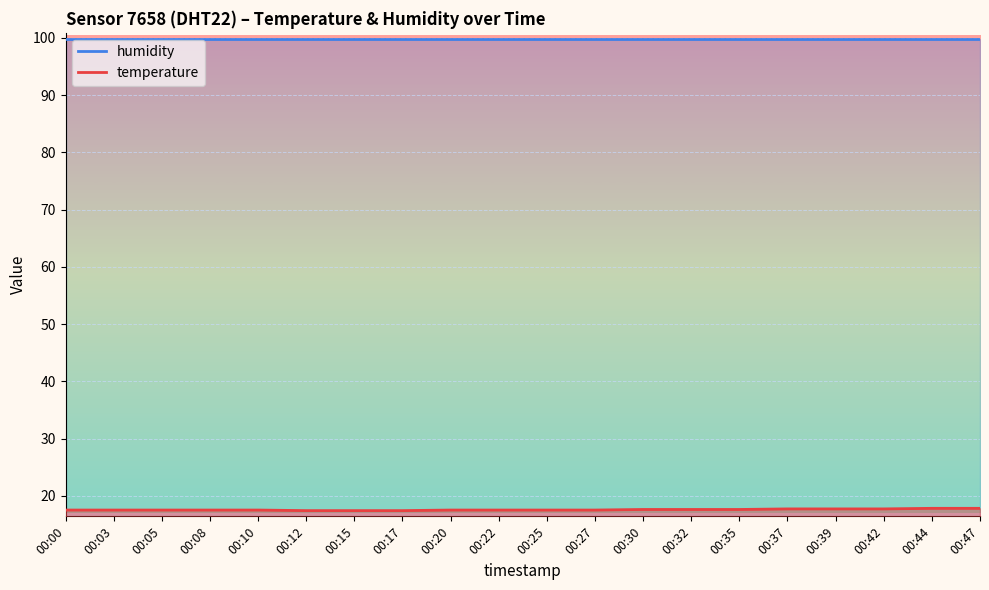

True or false: humidity has more than 2 points higher than both neighbors.

False